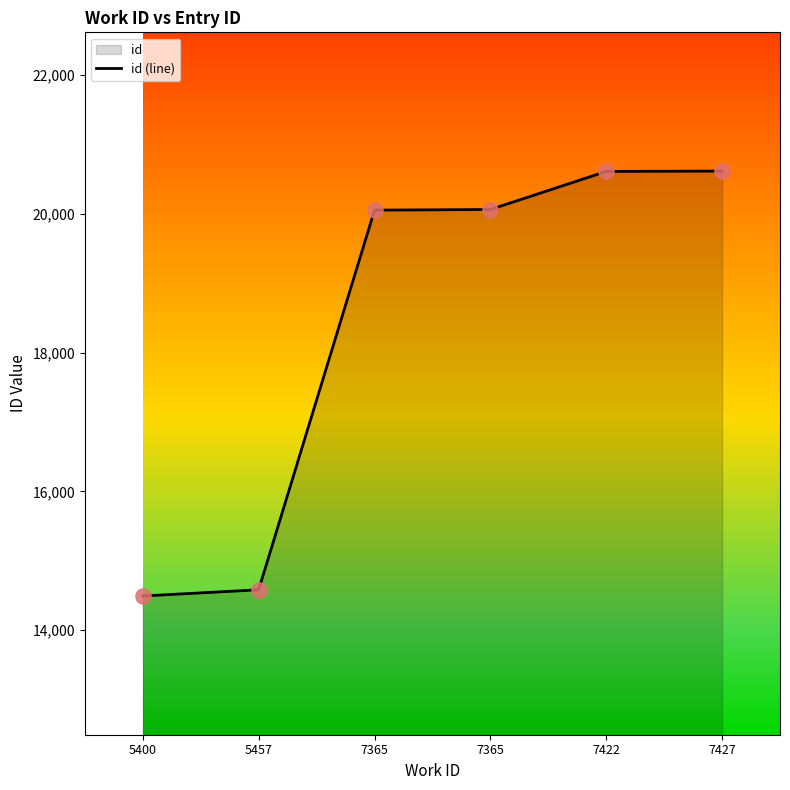

What is the change in value from 5400 to 7427?

+6125